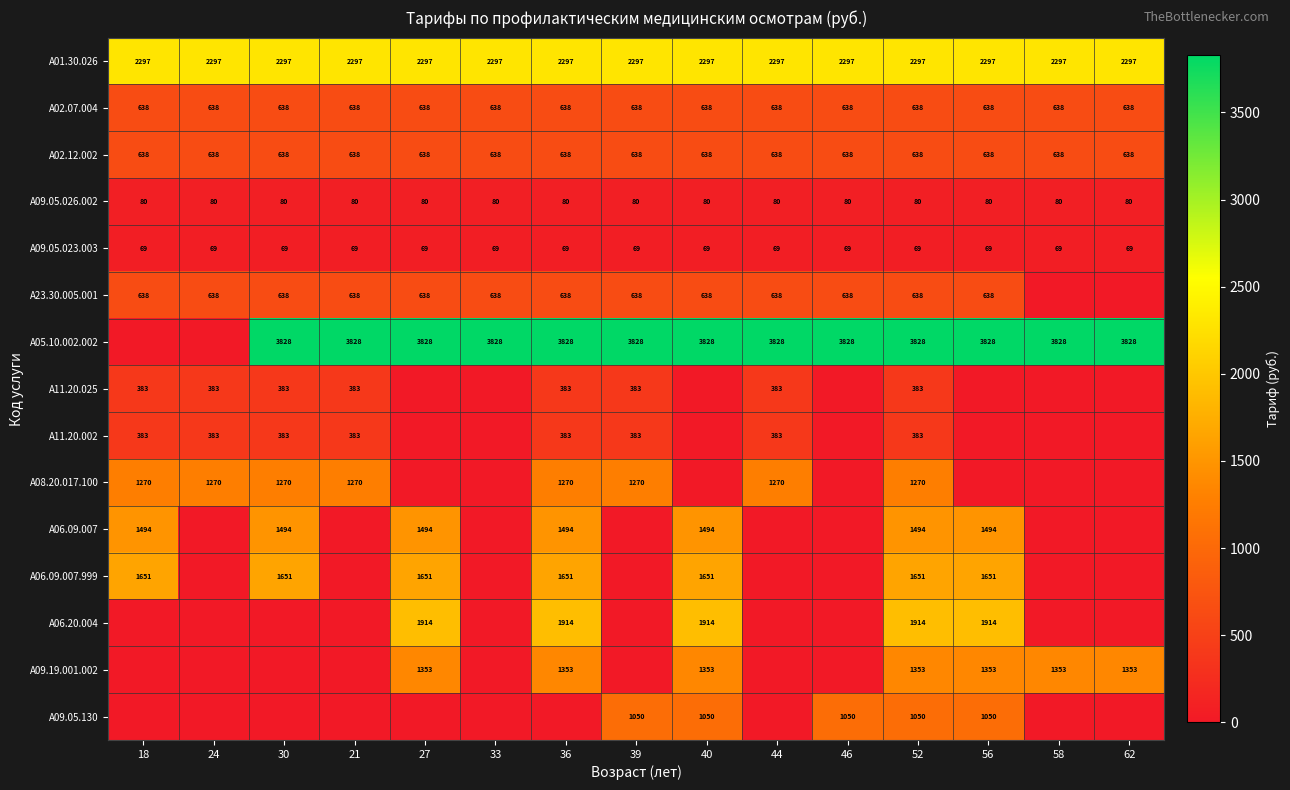

What is the total value across all series at 52?

17686